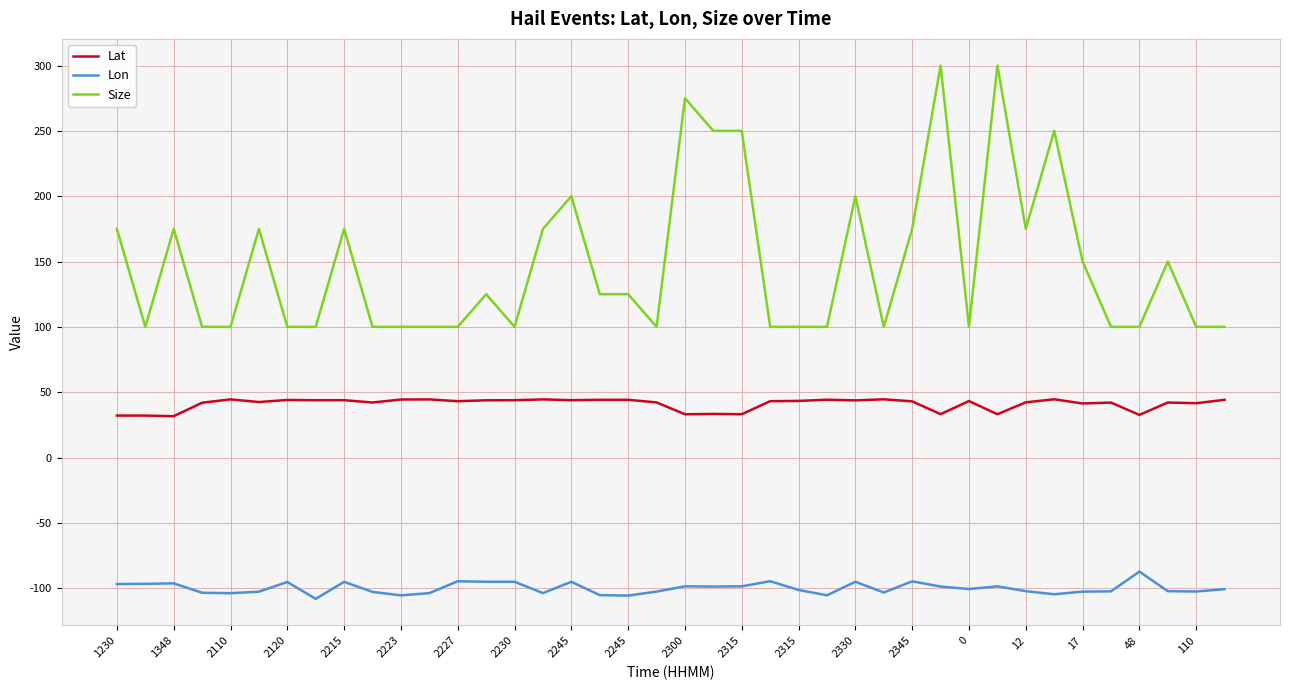

What is the lowest value of the Lon series?

-108.2